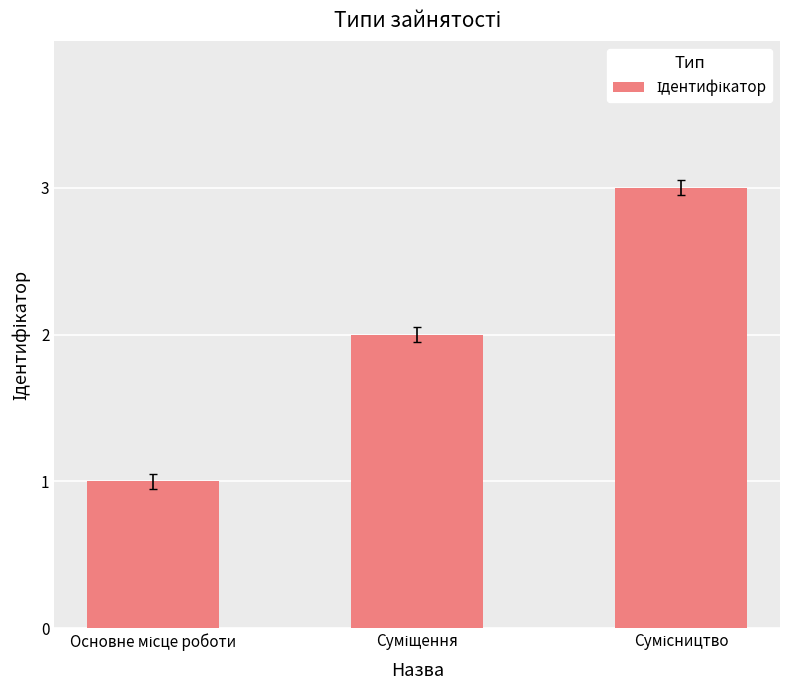

What is the sum of all values?

6